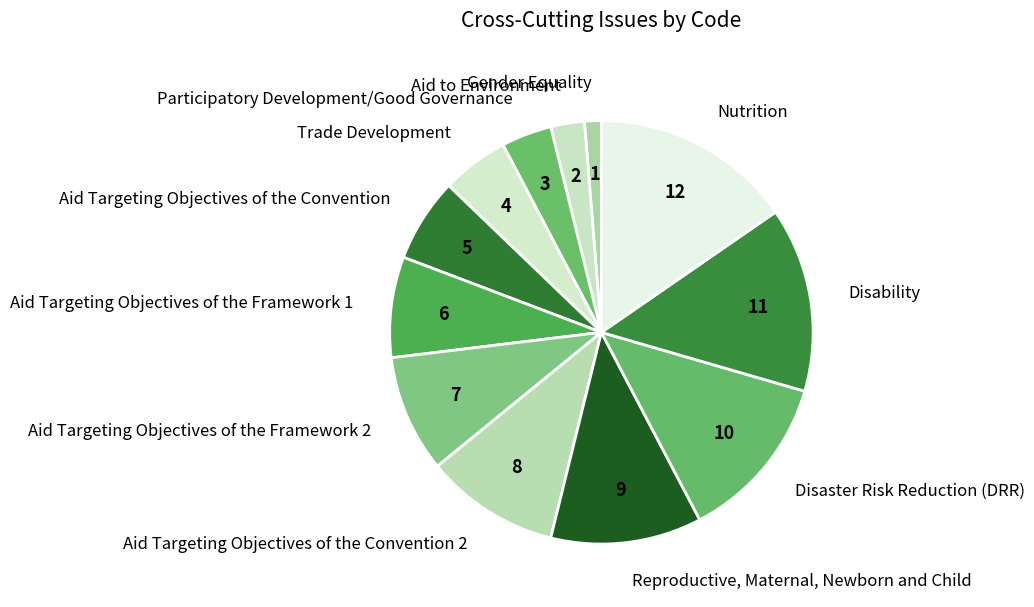

Do Aid Targeting Objectives of the Framework 1 and Trade Development together represent more than half of the pie?

No